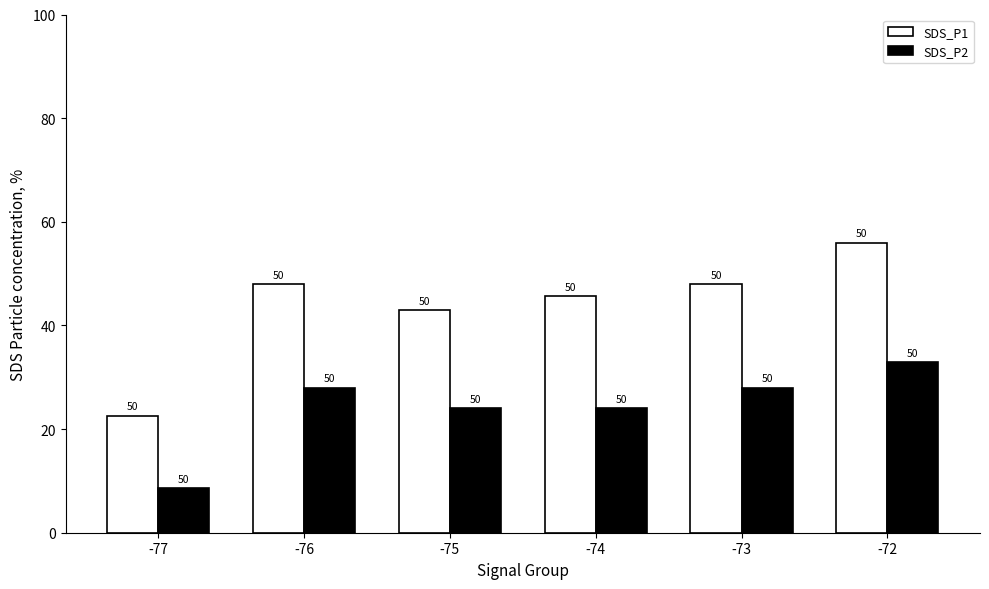

Where is SDS_P1 nearest to the value 39?

-75